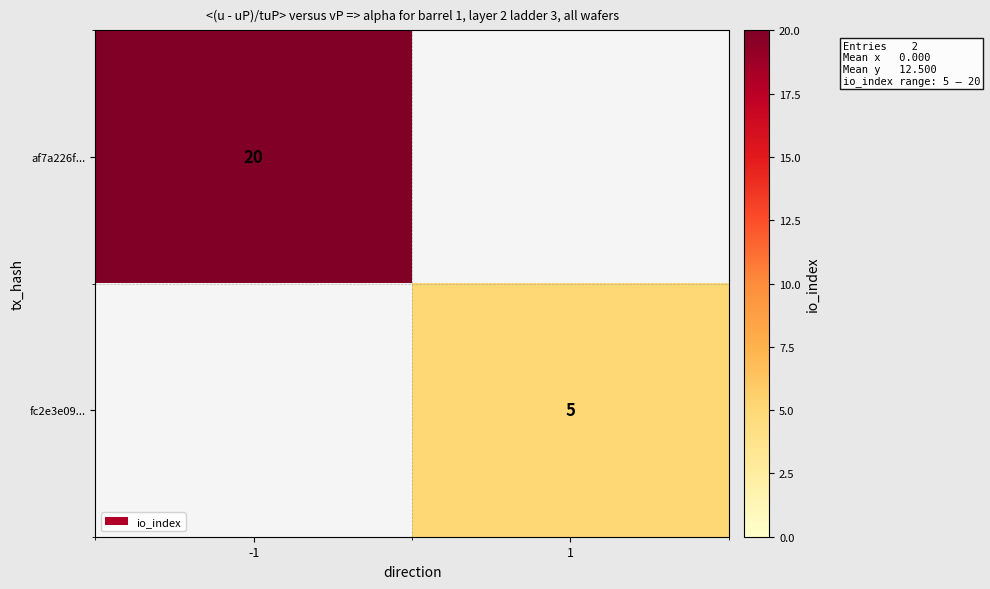

True or false: fc2e3e09... has a value of 9 at 1.

False